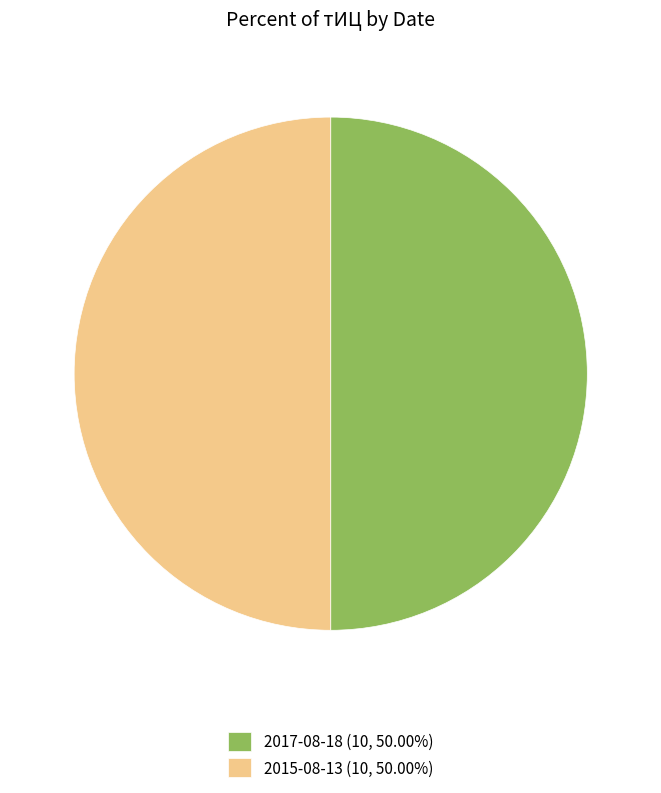

Combined, do 2017-08-18 (10, 50.00%) and 2015-08-13 (10, 50.00%) account for over 50%?

Yes